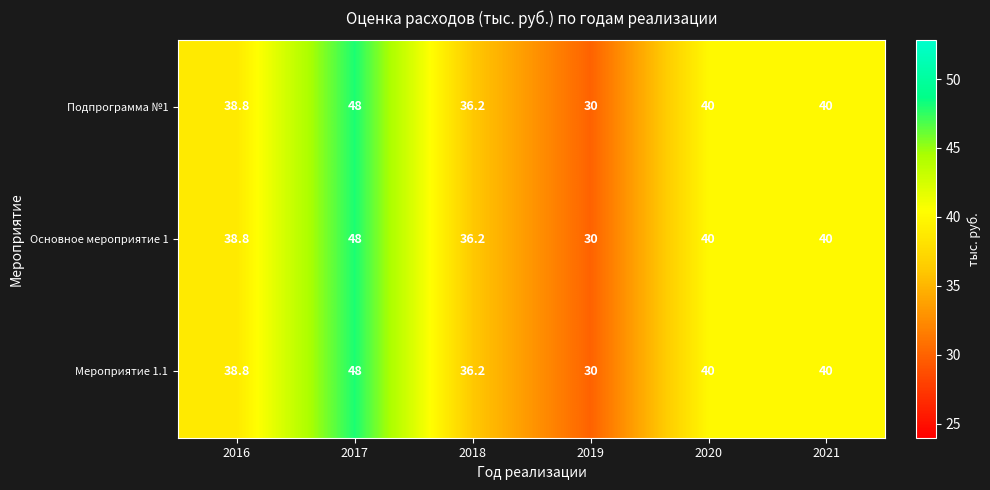

What is the sum of all Основное мероприятие 1 values?

233.0